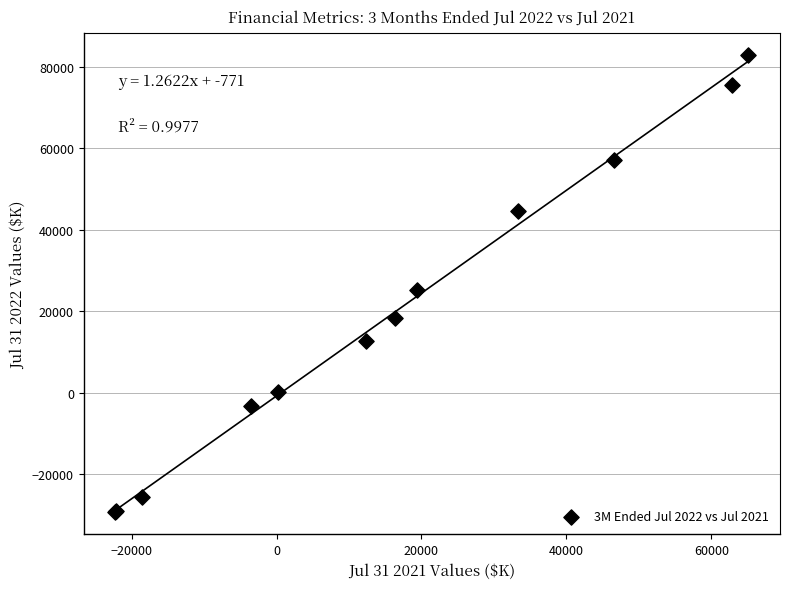

What Y value in the scatter plot is closest to 26860?

25334